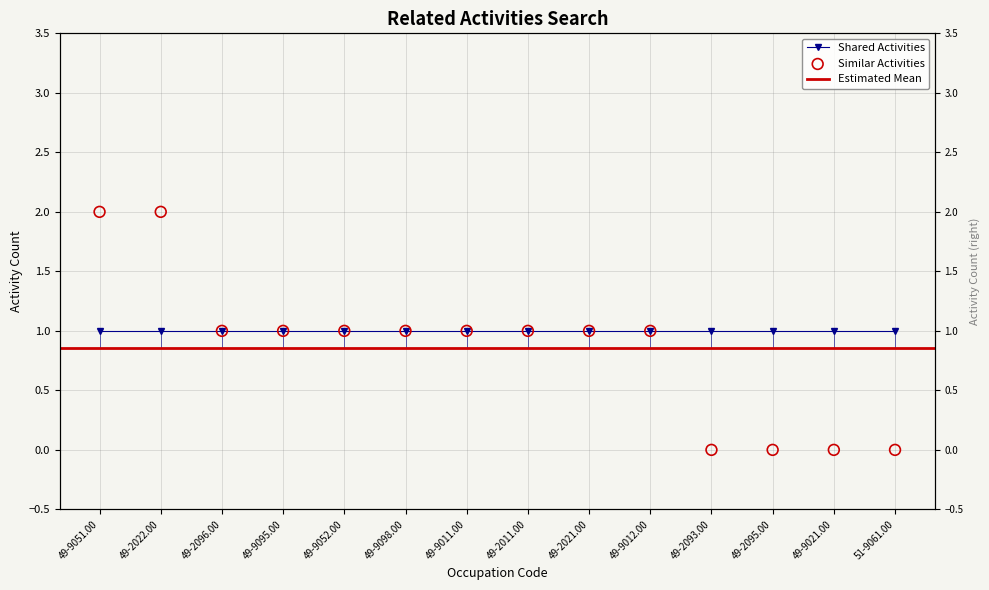

What is the ratio of the value at 49-9011.00 to the value at 49-9095.00?

1.0